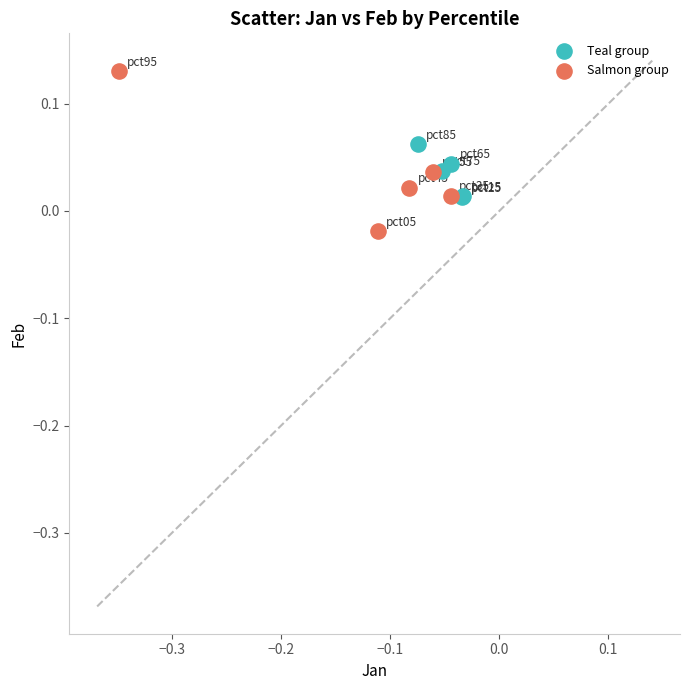

Which series reaches the maximum Y coordinate?

Salmon group